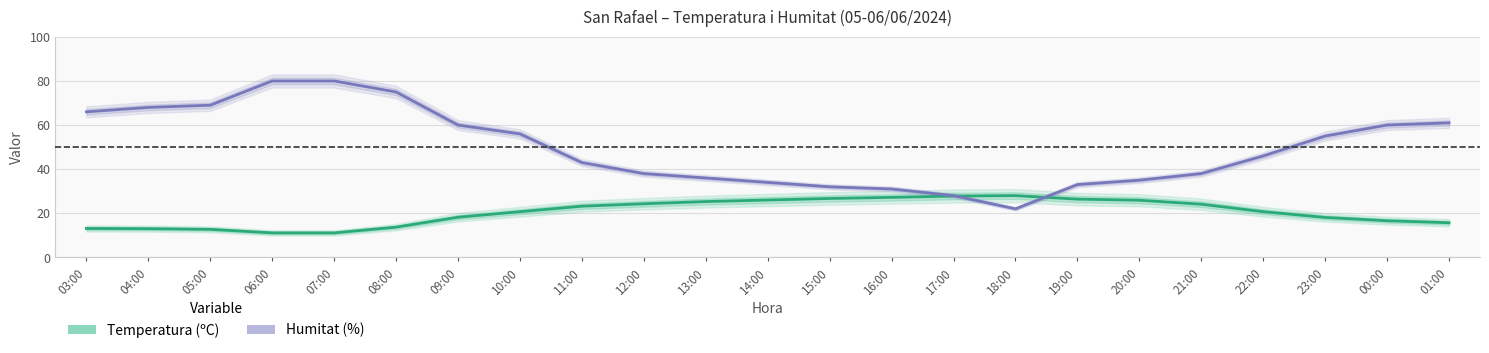

Reading right to left, list all the values displayed in this chart.

Temperatura (ºC): 01:00=15.7	00:00=16.6	23:00=18.1	22:00=20.7	21:00=24.1	20:00=25.9	19:00=26.4	18:00=28.0	17:00=27.8	16:00=27.2	15:00=26.7	14:00=26.0	13:00=25.3	12:00=24.3	11:00=23.2	10:00=20.7	09:00=18.2	08:00=13.7	07:00=11.1	06:00=11.1	05:00=12.7	04:00=13.0	03:00=13.1
Humitat (%): 01:00=61.0	00:00=60.0	23:00=55.0	22:00=46.0	21:00=38.0	20:00=35.0	19:00=33.0	18:00=22.0	17:00=28.0	16:00=31.0	15:00=32.0	14:00=34.0	13:00=36.0	12:00=38.0	11:00=43.0	10:00=56.0	09:00=60.0	08:00=75.0	07:00=80.0	06:00=80.0	05:00=69.0	04:00=68.0	03:00=66.0